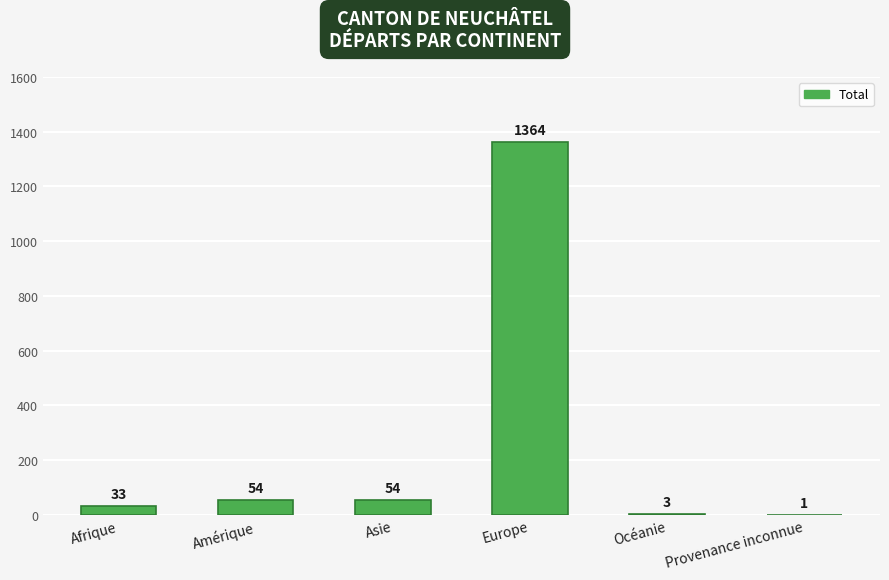

Is it true that the value at Europe is 552?

False